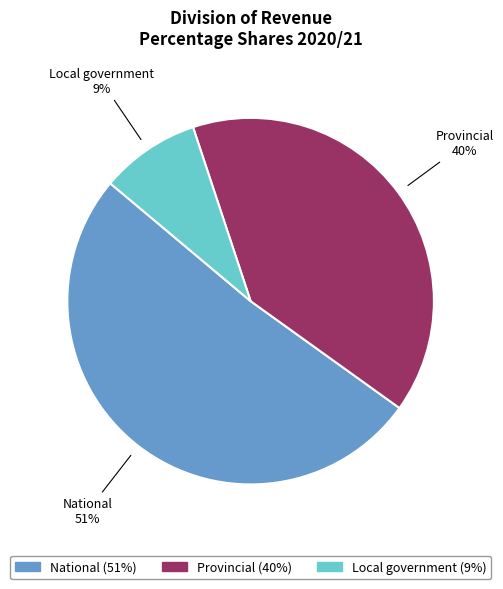

To the nearest percent, what is the difference between the Provincial and National slice percentages?

11%